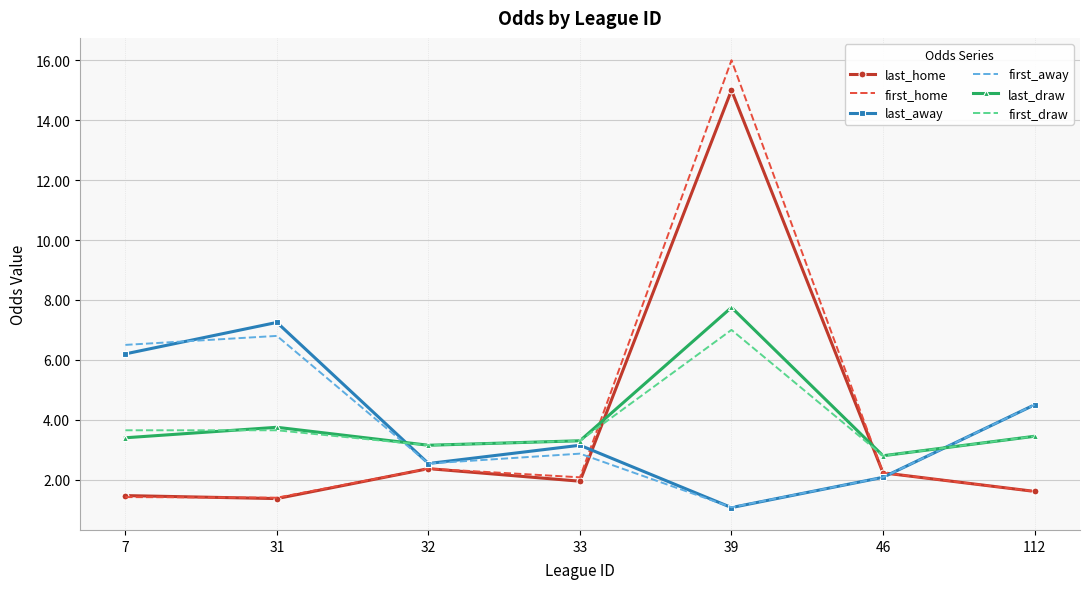

Which series changed the most between 7 and 31?

last_away